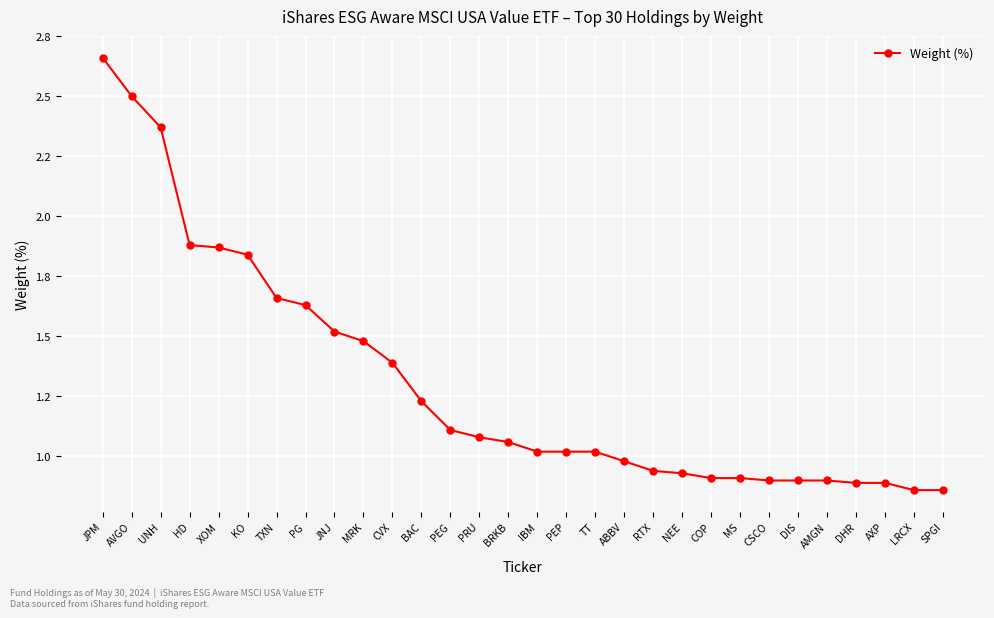

List the labels in order of value, smallest first.

LRCX, SPGI, DHR, AXP, CSCO, DIS, AMGN, COP, MS, NEE, RTX, ABBV, IBM, PEP, TT, BRKB, PRU, PEG, BAC, CVX, MRK, JNJ, PG, TXN, KO, XOM, HD, UNH, AVGO, JPM